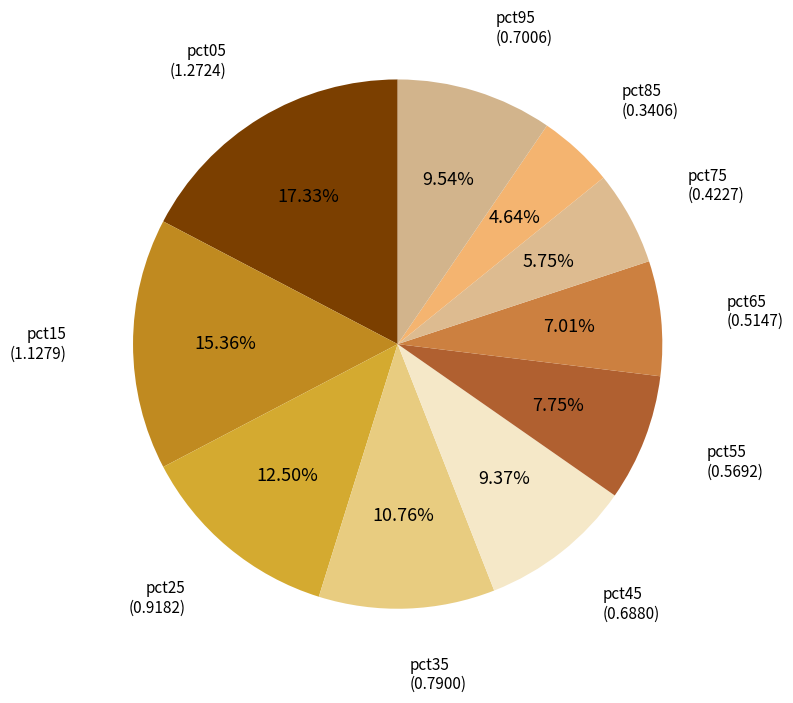

Which category has the smallest portion of the pie?

pct85